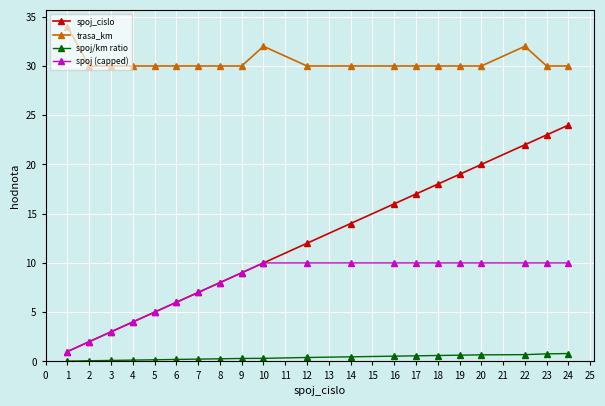

Is it true that spoj (capped) equals 10.0 at 14?

True